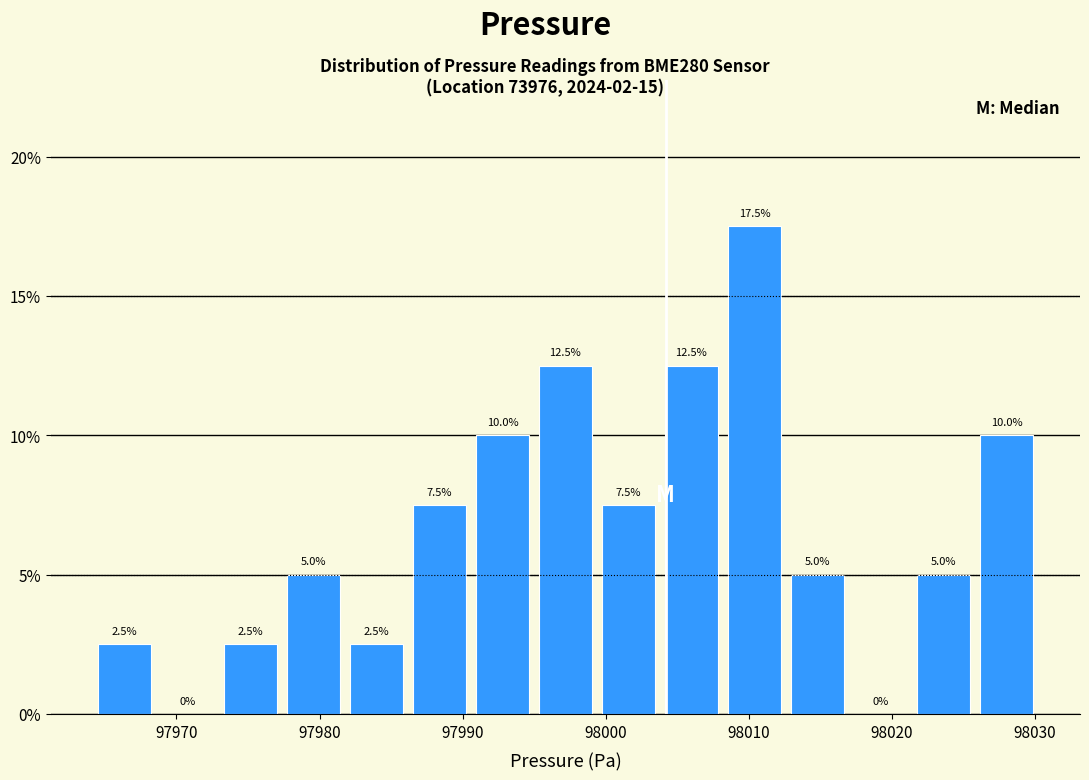

Reading left to right, list every bar in this chart as the range it spans on the x-axis followed by its height. The bar edges are not printed on the chart, so give them approximately, as read against the axis.

97964 to 97969: 2.5
97969 to 97973: 0.0
97973 to 97977: 2.5
97977 to 97982: 5.0
97982 to 97986: 2.5
97986 to 97991: 7.5
97991 to 97995: 10.0
97995 to 97999: 12.5
97999 to 98004: 7.5
98004 to 98008: 12.5
98008 to 98013: 17.5
98013 to 98017: 5.0
98017 to 98021: 0.0
98021 to 98026: 5.0
98026 to 98030: 10.0